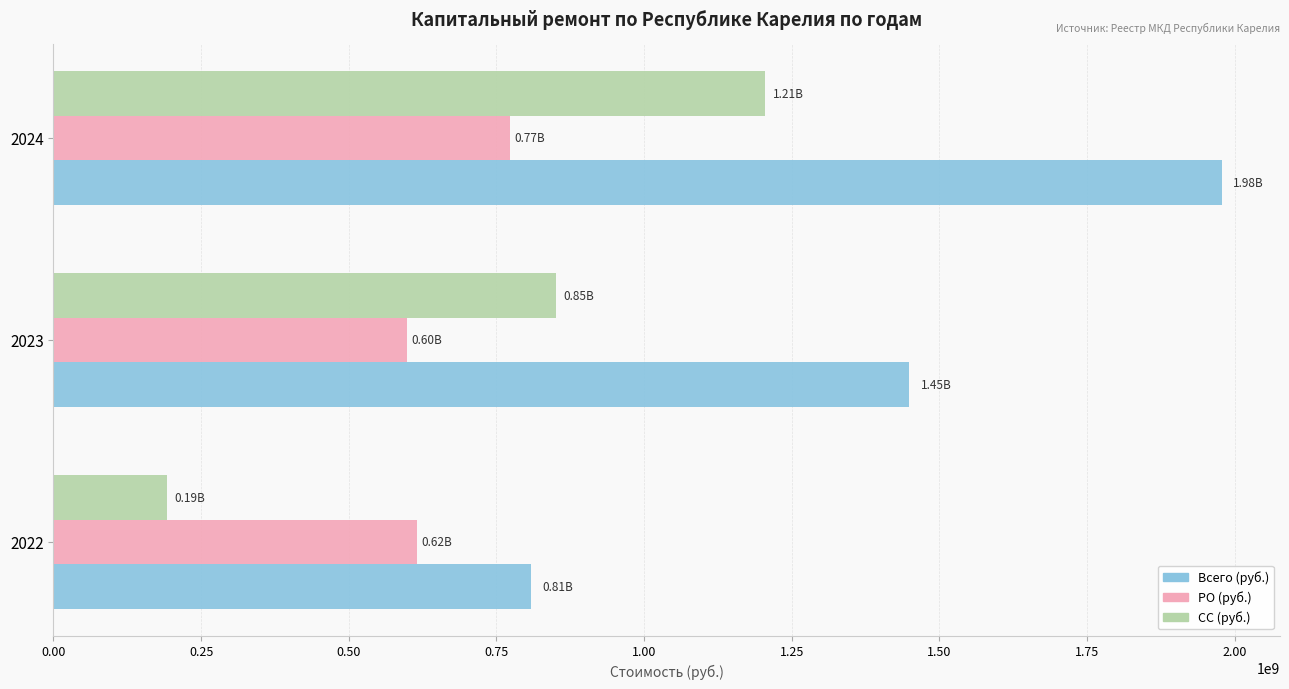

Which category has the highest value across all series?

2024